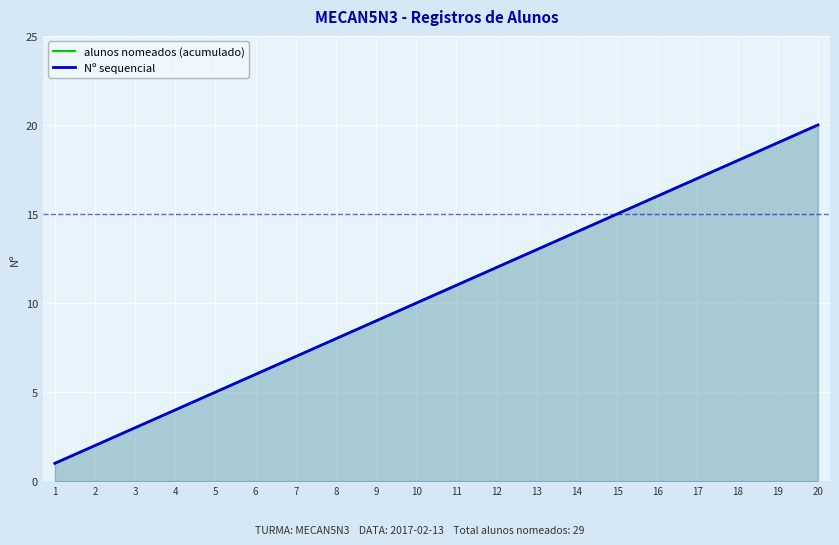

Which series has the largest range (max minus min)?

alunos nomeados (acumulado)